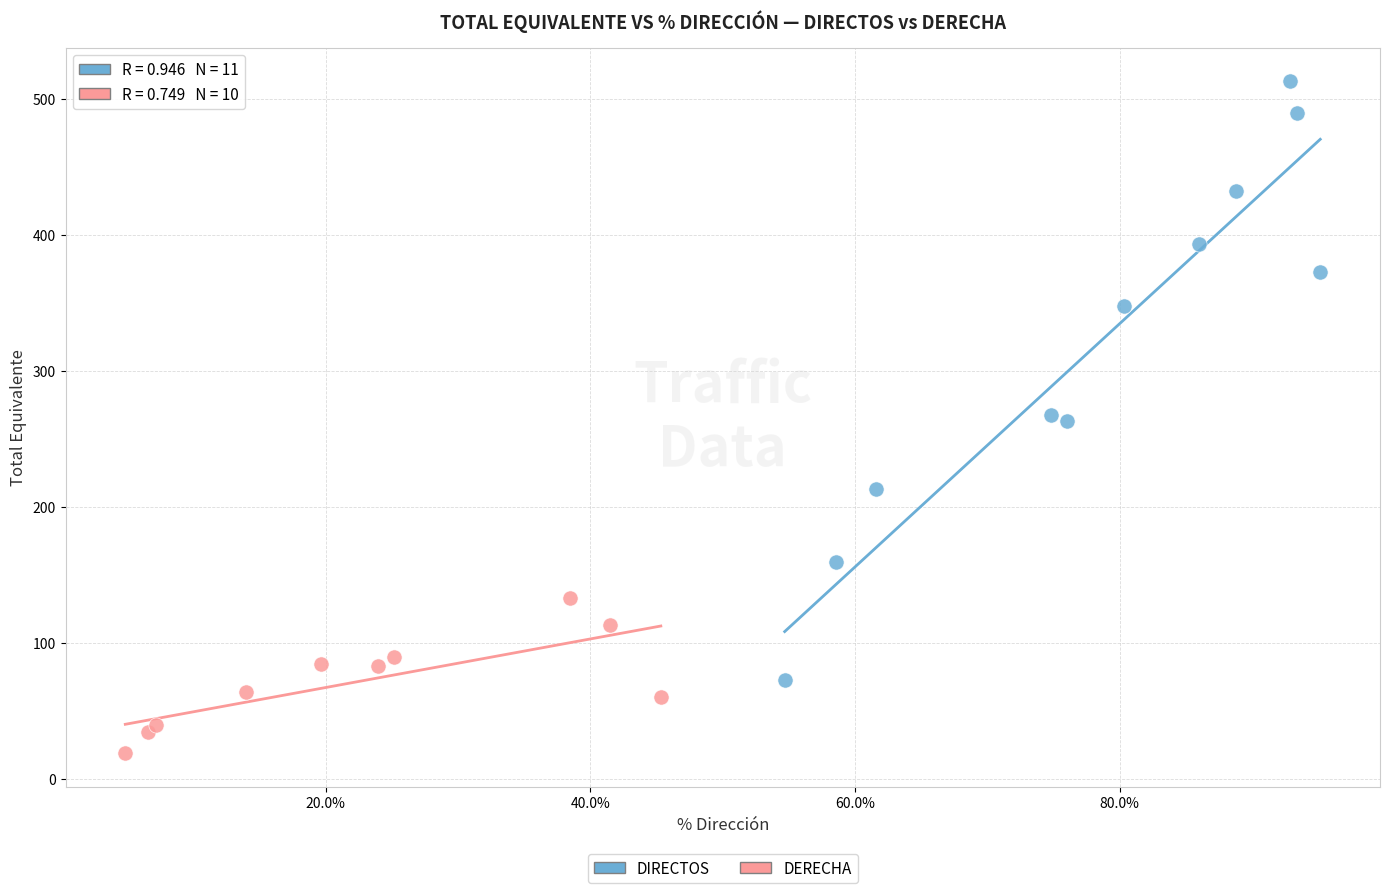

Which series contains the lowest Y value?

DERECHA